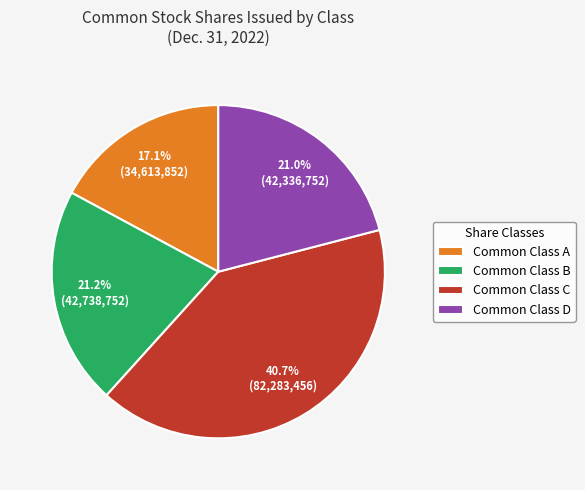

True or false: Common Class B accounts for 35% of the total.

False